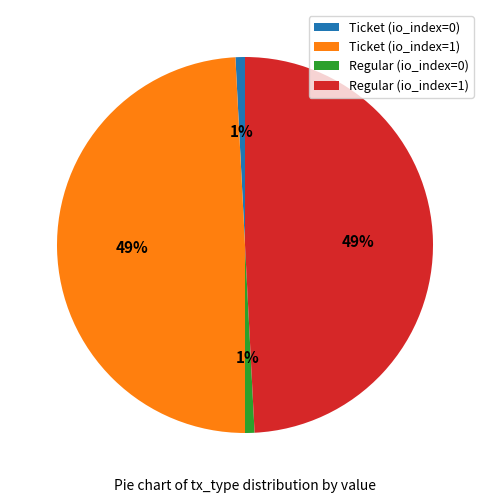

Is it true that Regular (io_index=1) is 59% of the pie?

False